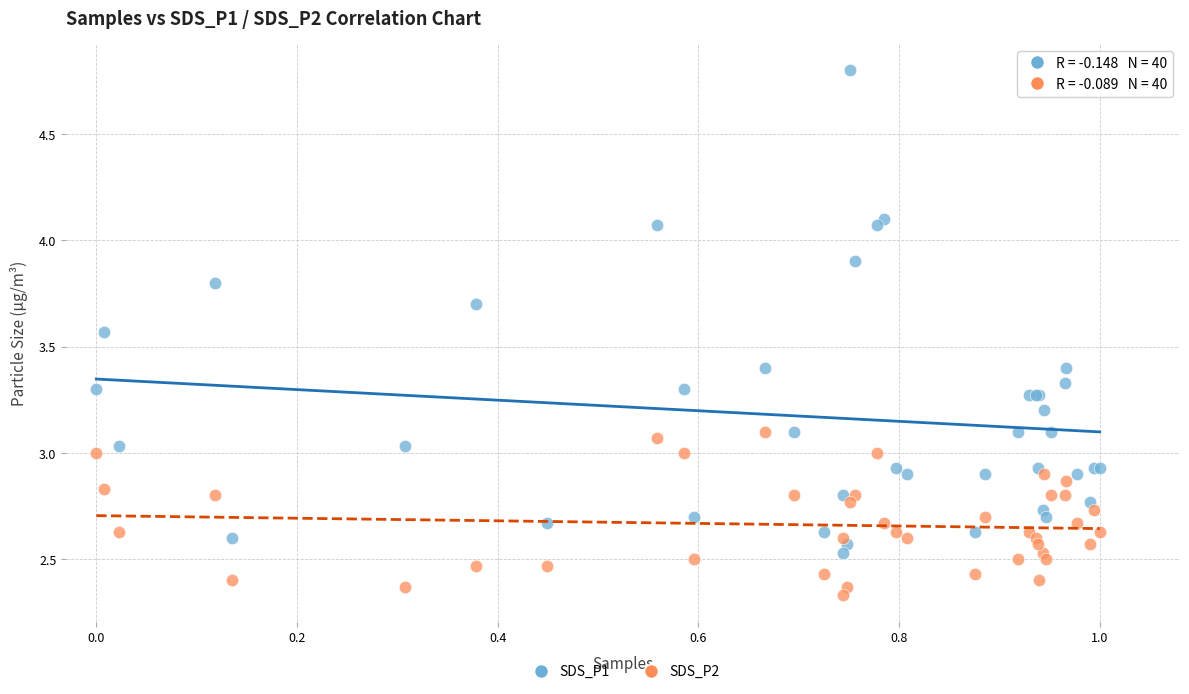

Which series has the widest spread of Y values?

SDS_P1